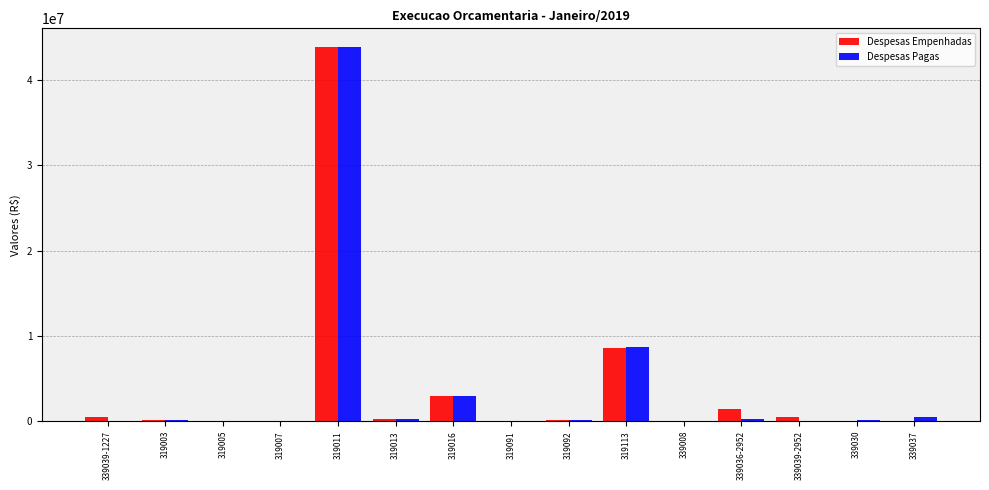

What is the highest value of the Despesas Empenhadas series?

43859101.5